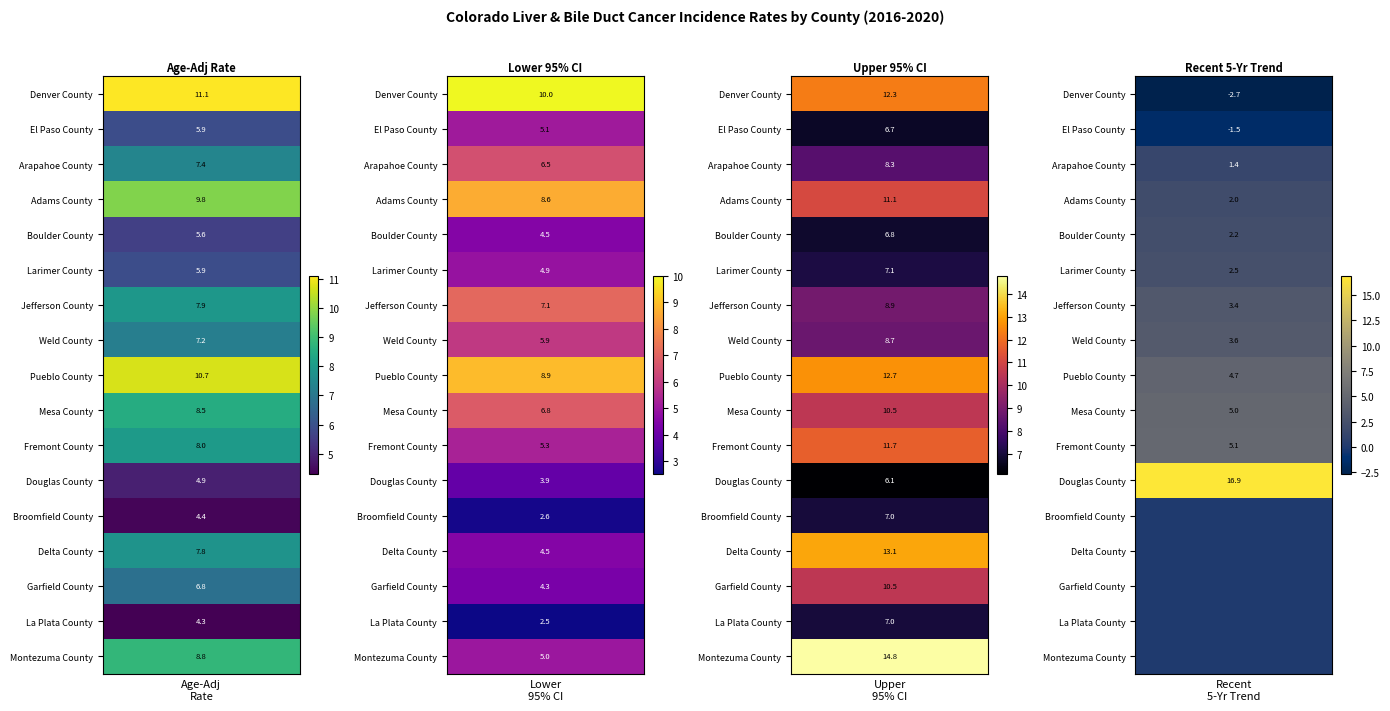

How many data points in Upper 95% CI are above 8?

11